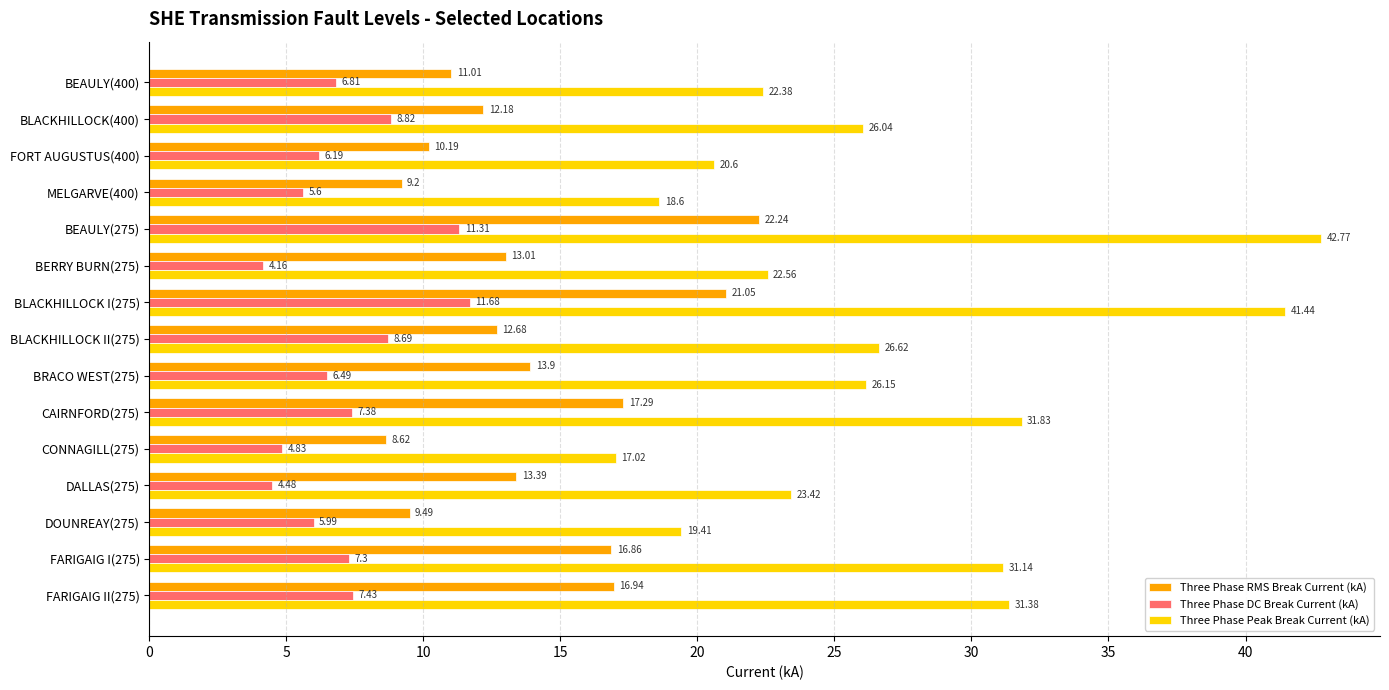

What is the lowest value of the Three Phase Peak Break Current (kA) series?

17.0